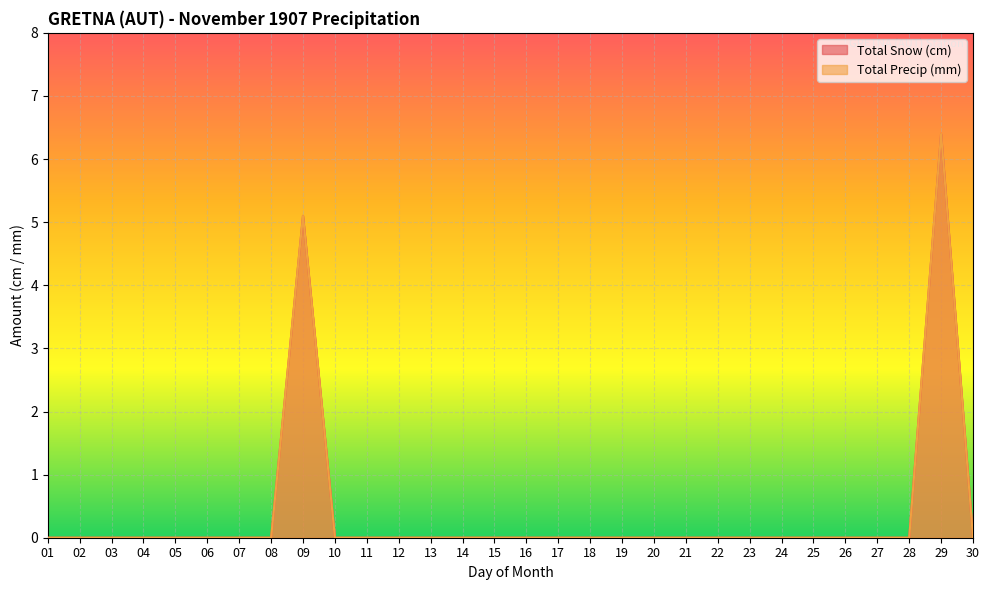

The value of Total Snow (cm) at 18 is 0.0. True or false?

True